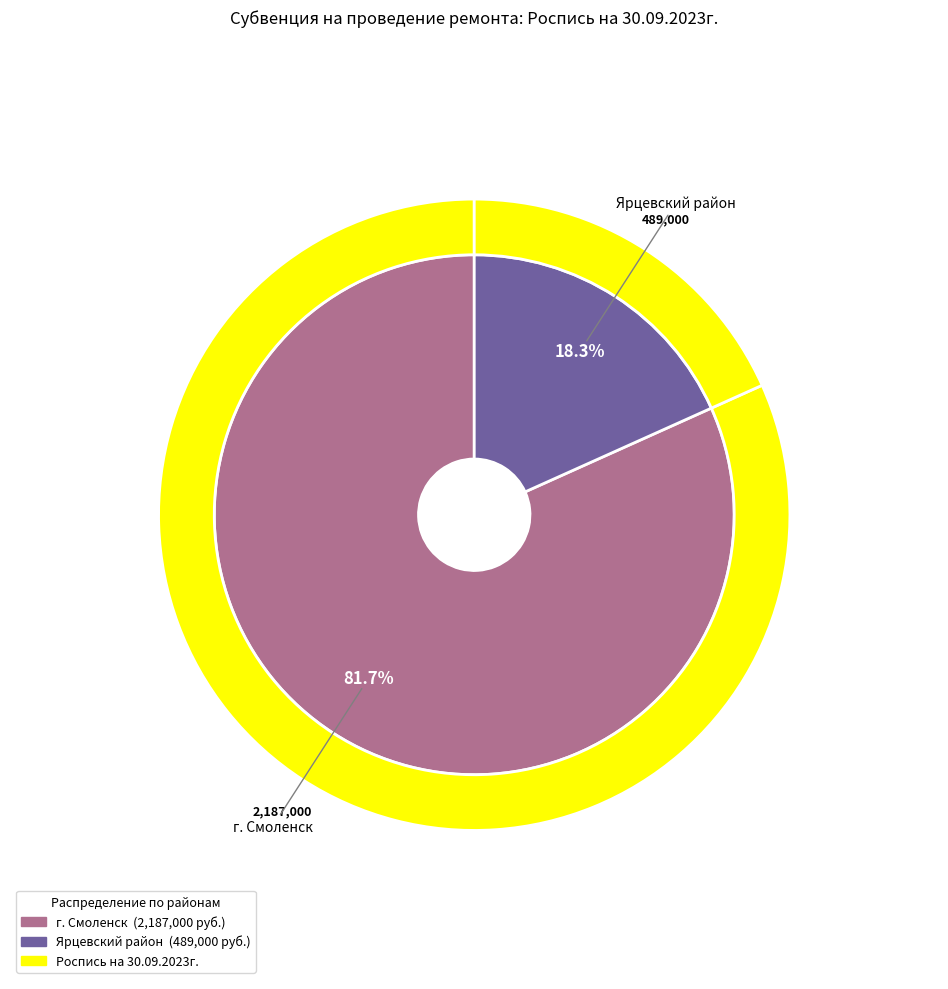

Does any single category account for the majority?

Yes